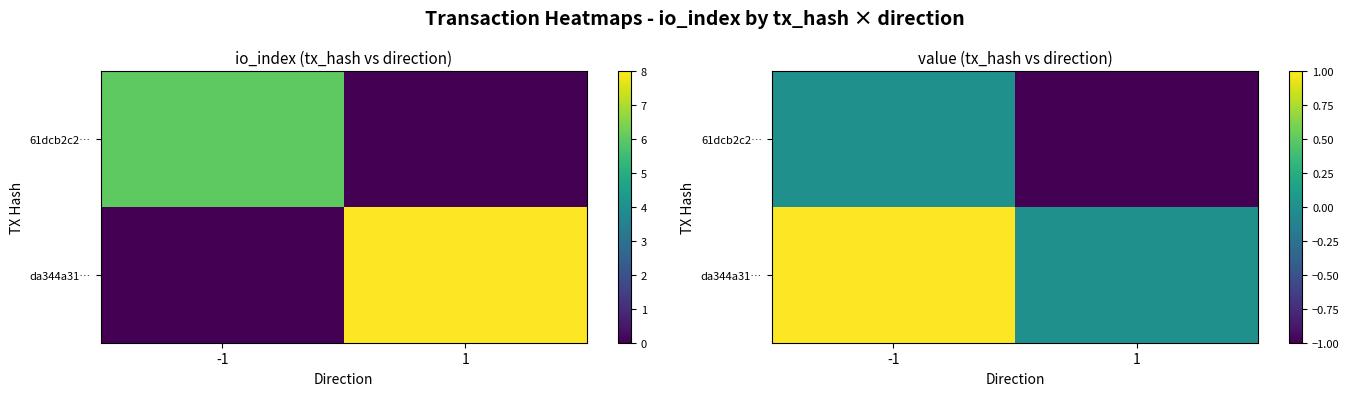

At 1, list the series in order from smallest to largest.

61dcb2c2…, da344a31…